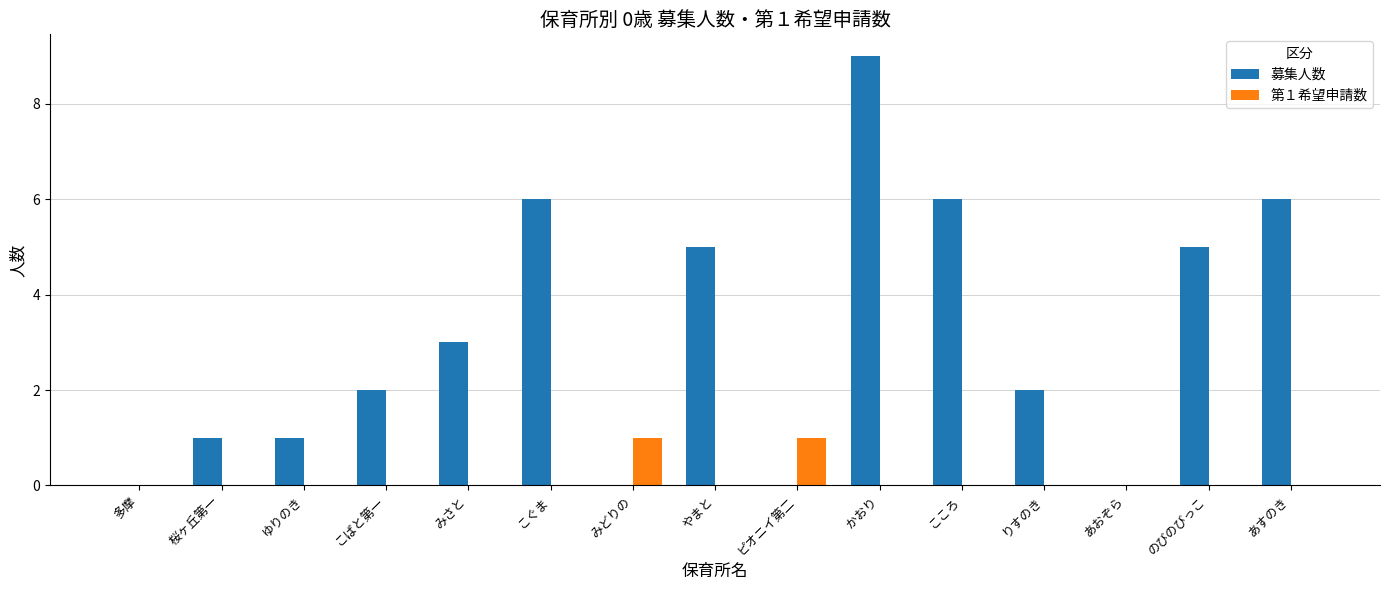

What is the sum of all 募集人数 values?

46